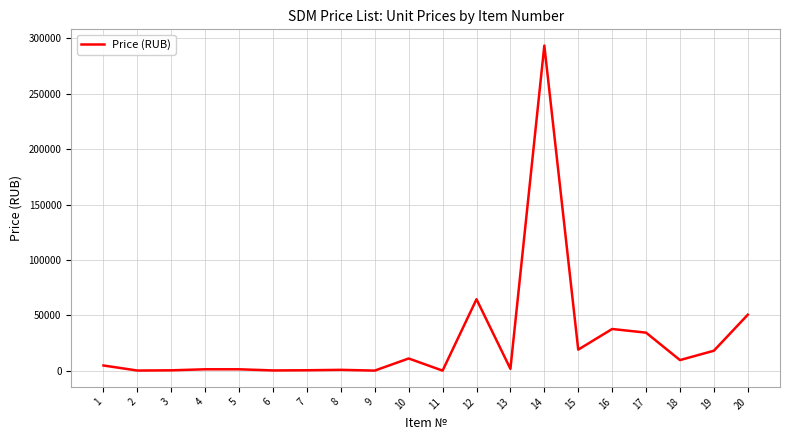

What is the maximum value shown in the chart?

293427